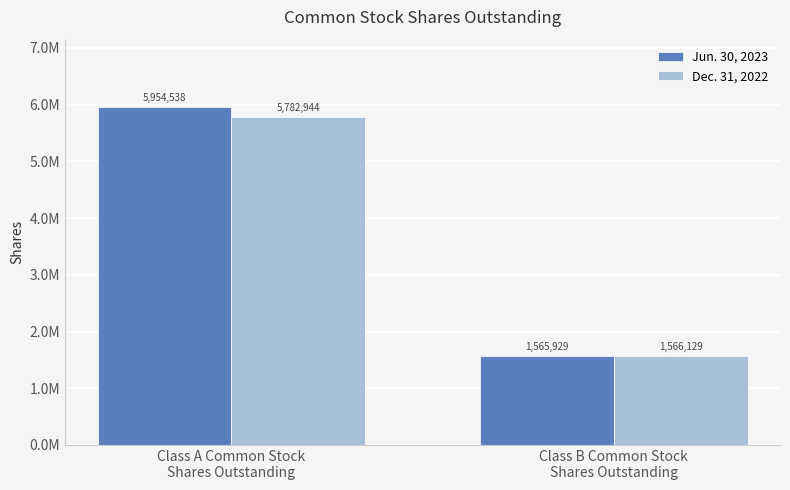

What is the label of the 2nd bar from the left?

Class B Common Stock
Shares Outstanding